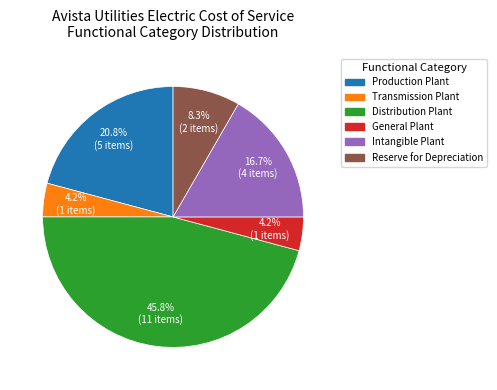

Which slice is the largest?

Distribution Plant